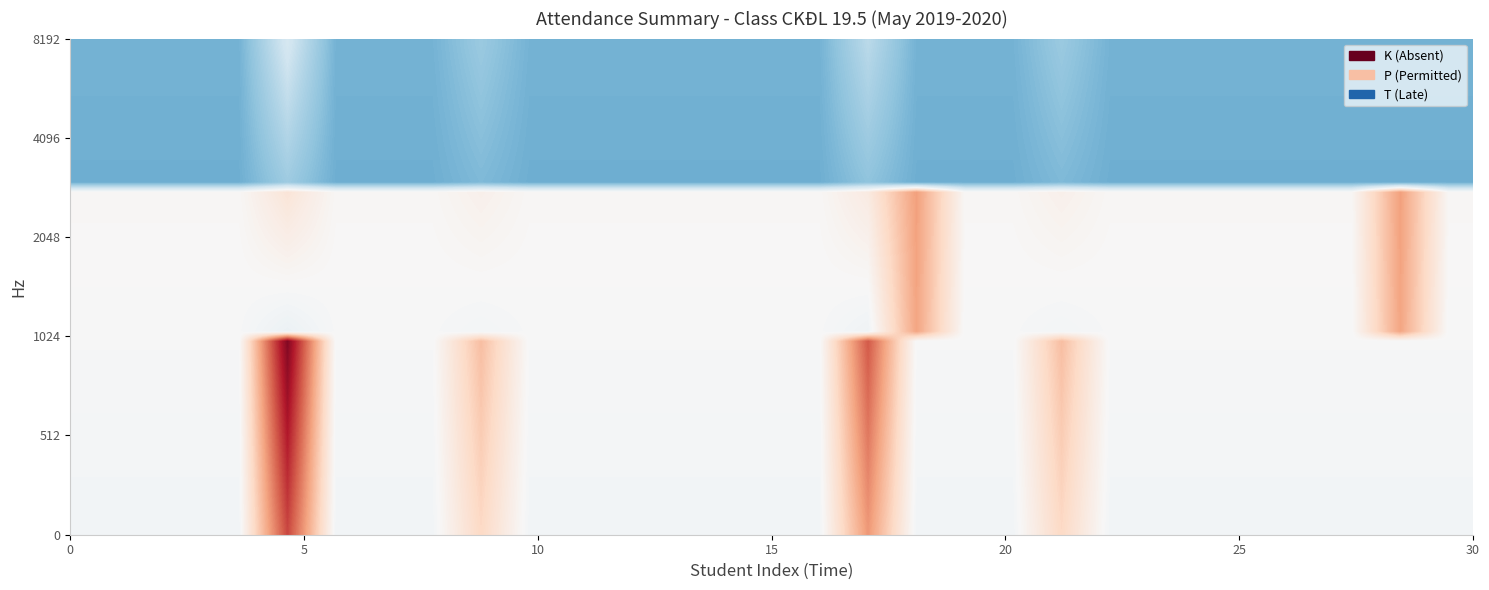

Reading left to right, list all the values displayed in this chart.

K (Absent): -0.0	-0.0	-0.0	-0.0	0.8	-0.0	-0.0	-0.0	0.3	-0.0	-0.0	-0.0	-0.0	-0.0	-0.0	-0.0	0.6	-0.0	-0.0	-0.0	0.3	-0.0	-0.0	-0.0	-0.0	-0.0	-0.0	-0.0	-0.0
P (Permitted): -0.0	-0.0	-0.0	-0.0	-0.0	-0.0	-0.0	-0.0	-0.0	-0.0	-0.0	-0.0	-0.0	-0.0	-0.0	-0.0	-0.0	0.4	-0.0	-0.0	-0.0	-0.0	-0.0	-0.0	-0.0	-0.0	-0.0	0.4	-0.0